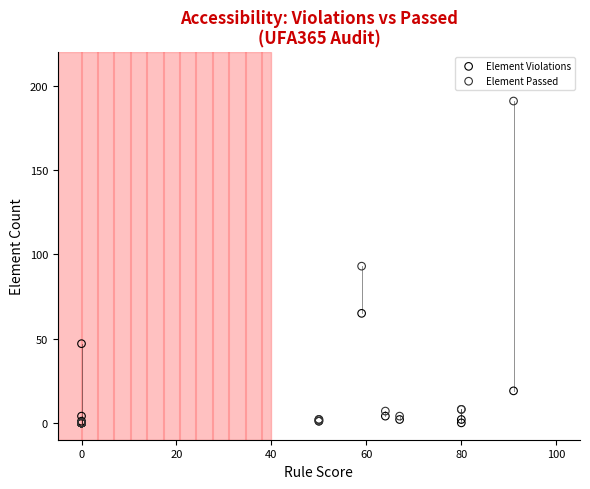

What are all the series names shown in the legend?

Element Violations, Element Passed